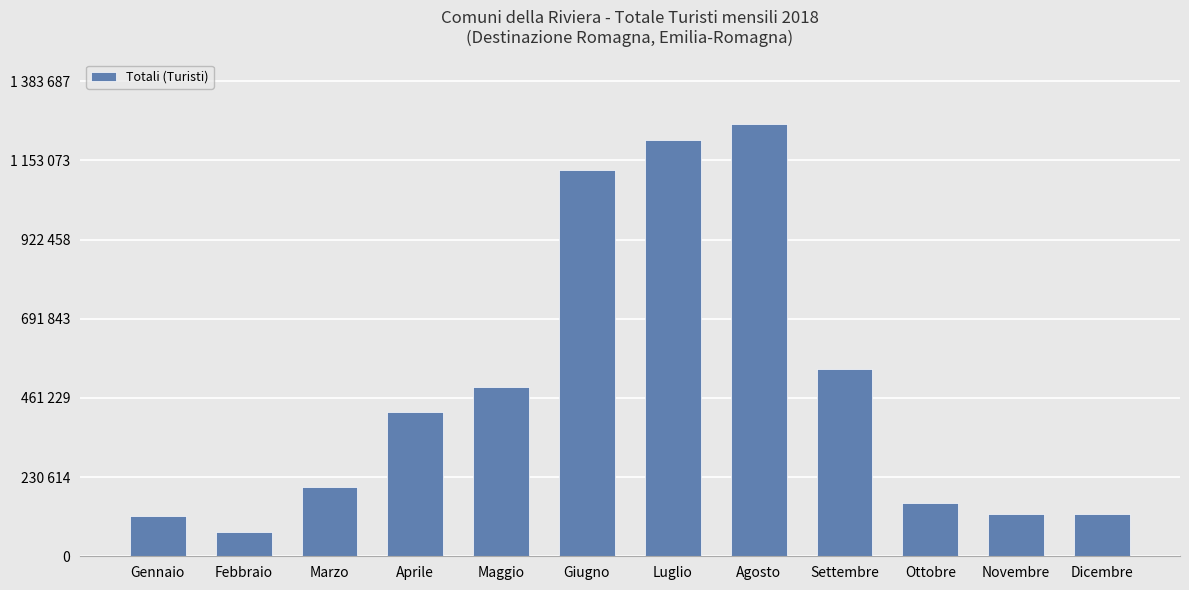

Rank the categories by value from highest to lowest.

Agosto, Luglio, Giugno, Settembre, Maggio, Aprile, Marzo, Ottobre, Dicembre, Novembre, Gennaio, Febbraio